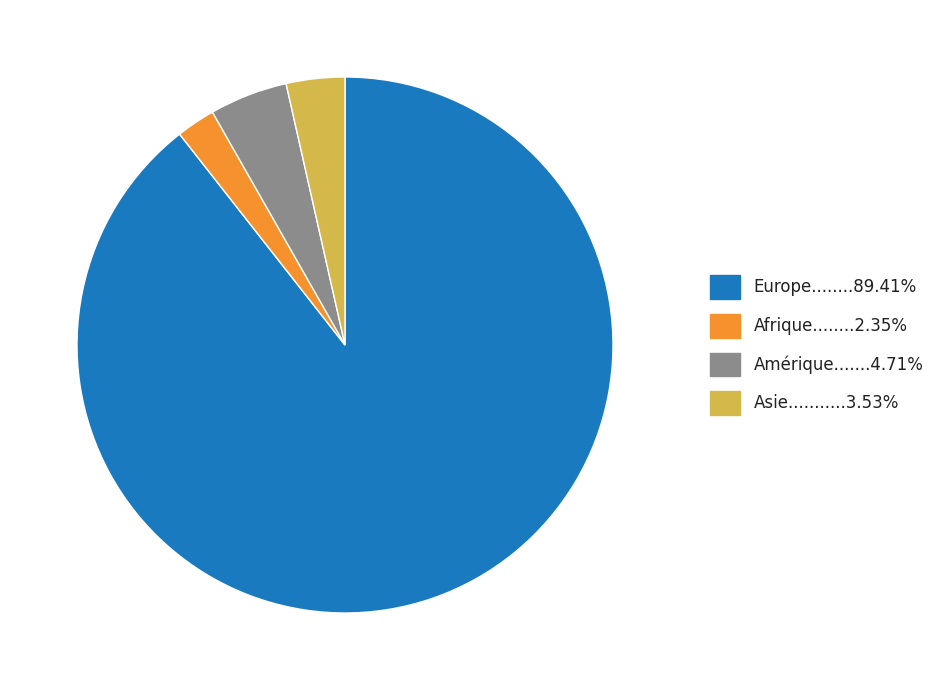

Is there a majority slice in this chart?

Yes